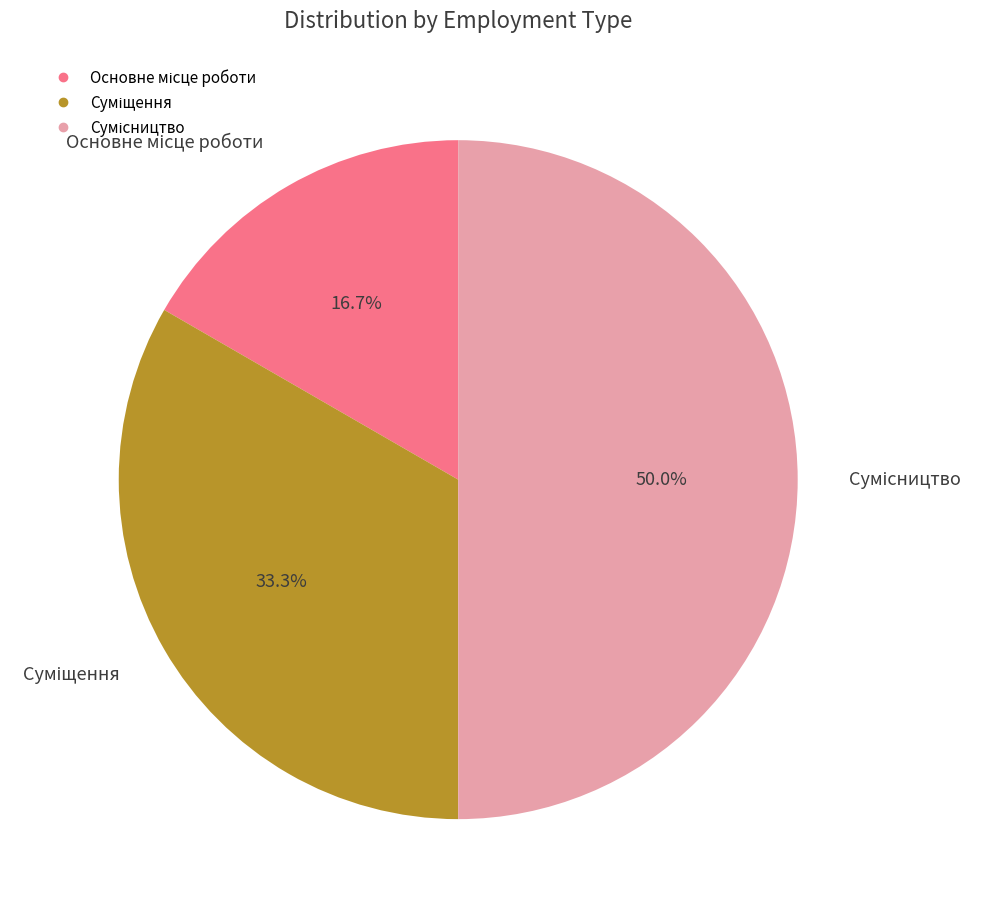

To the nearest percent, what is the difference between the Основне місце роботи and Суміщення slice percentages?

17%